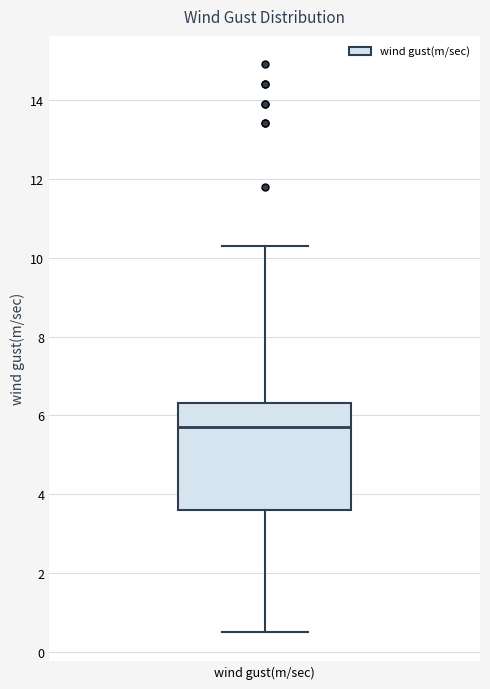

Transcribe this box plot: give where the median line is, the range the box spans, and where the two whiskers end, as read against the y-axis. The values are not printed on the chart, so give them approximately, as read against the axis.

median 5.8, box 3.6 to 6.4, whiskers 0.6 to 10.4